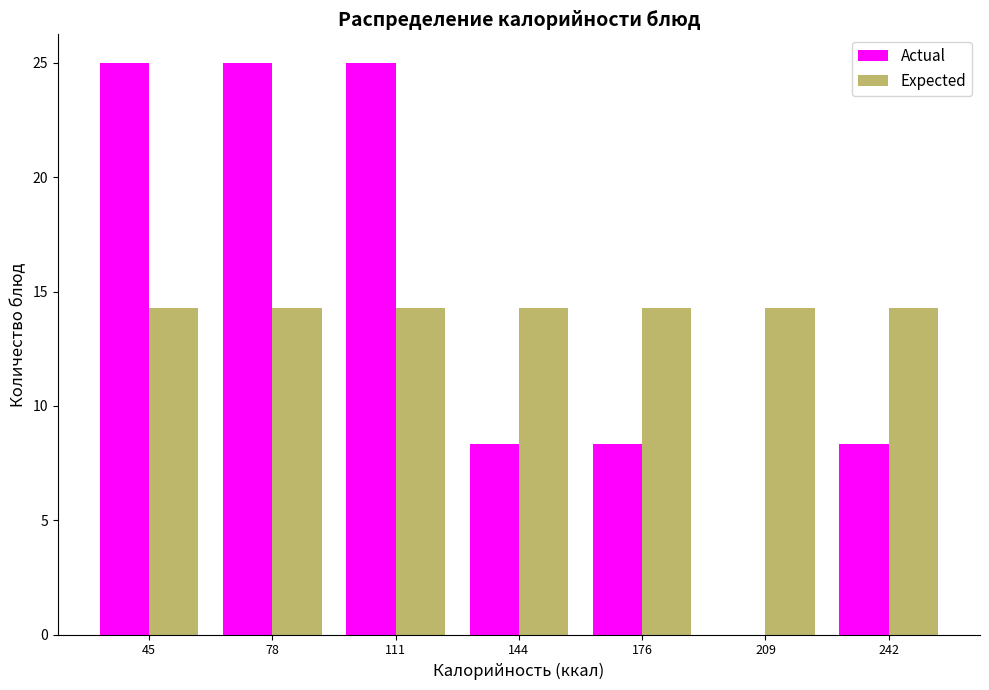

What is the height of the Actual bar covering 130 to 160 on the x-axis? Neither the bar edges nor the heights are printed on the chart, so give them approximately, as read against the axes.

8.5